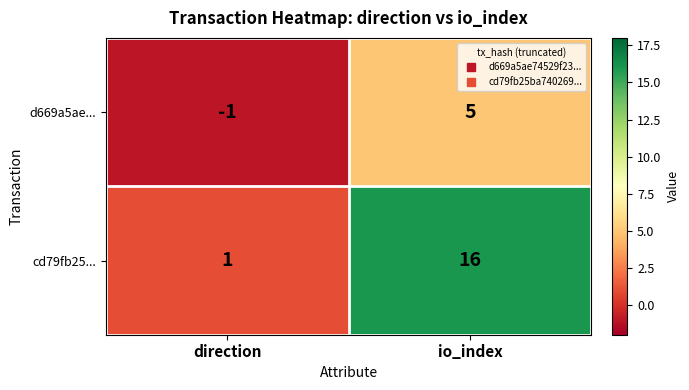

What is the difference between the highest and lowest values at direction?

2